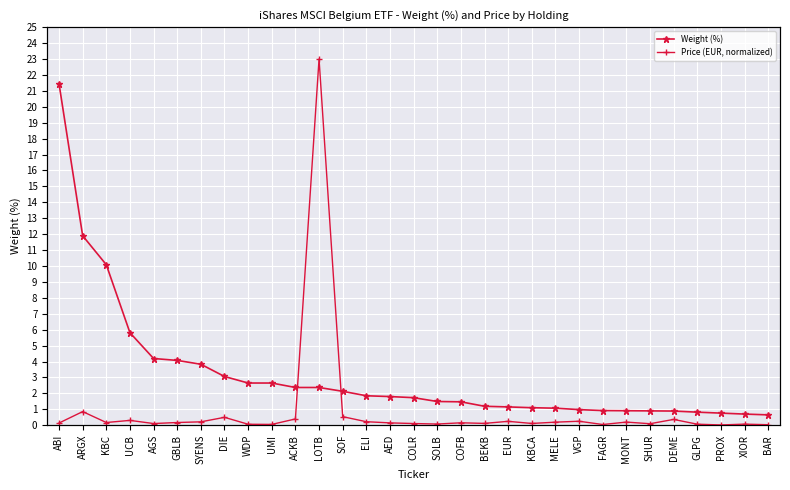

What are all the series names shown in the legend?

Weight (%), Price (EUR, normalized)